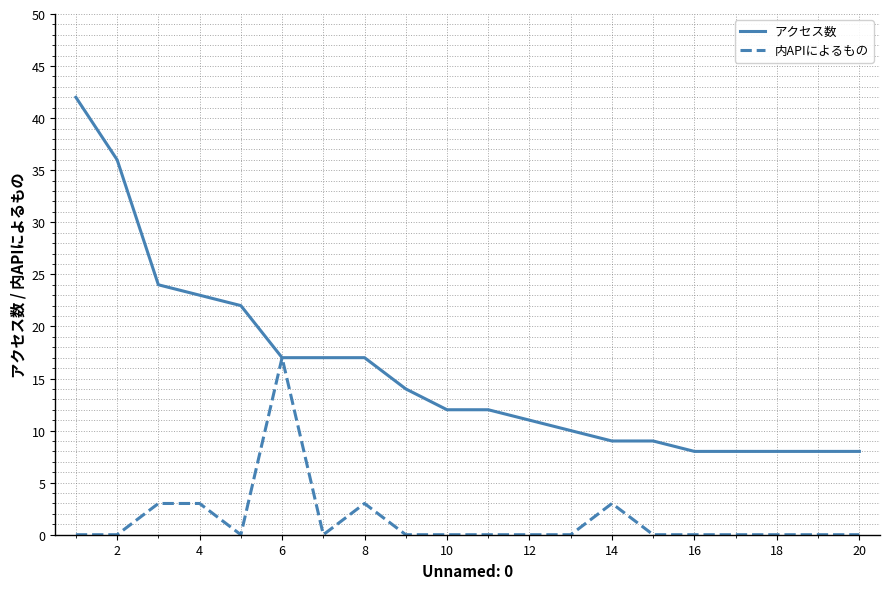

What is the average value of the アクセス数 series?

16